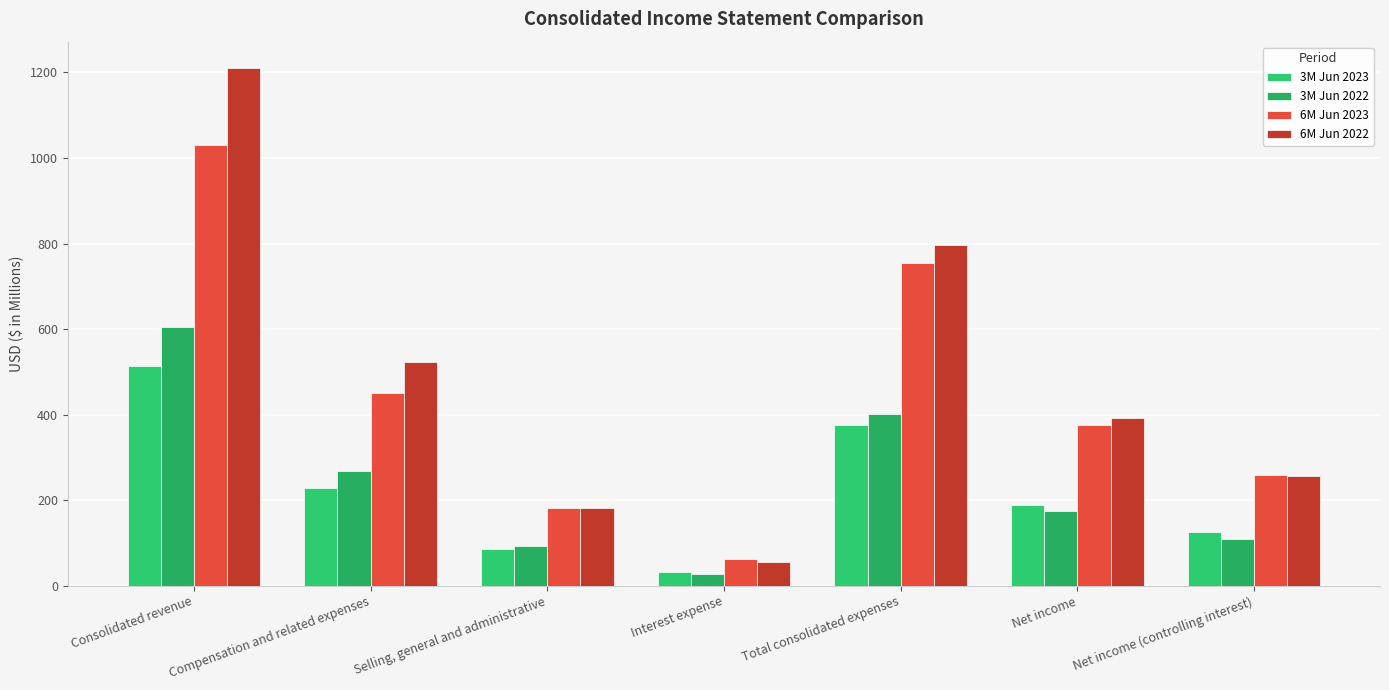

Is the value of 3M Jun 2023 at Interest expense greater than the value of 6M Jun 2023 at Interest expense?

No